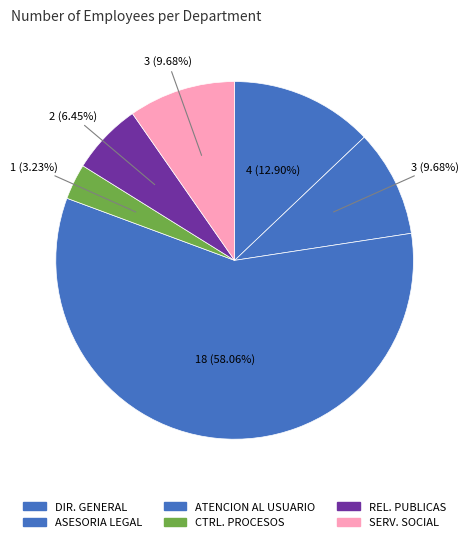

How many slices are in this pie chart?

6